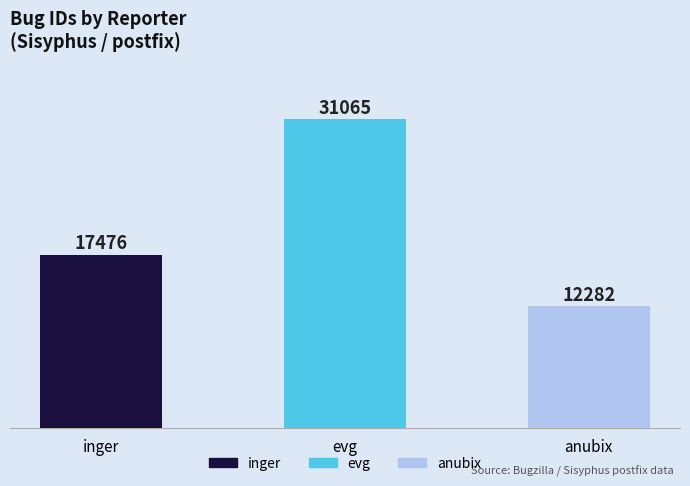

Rank the categories by value from highest to lowest.

evg, inger, anubix